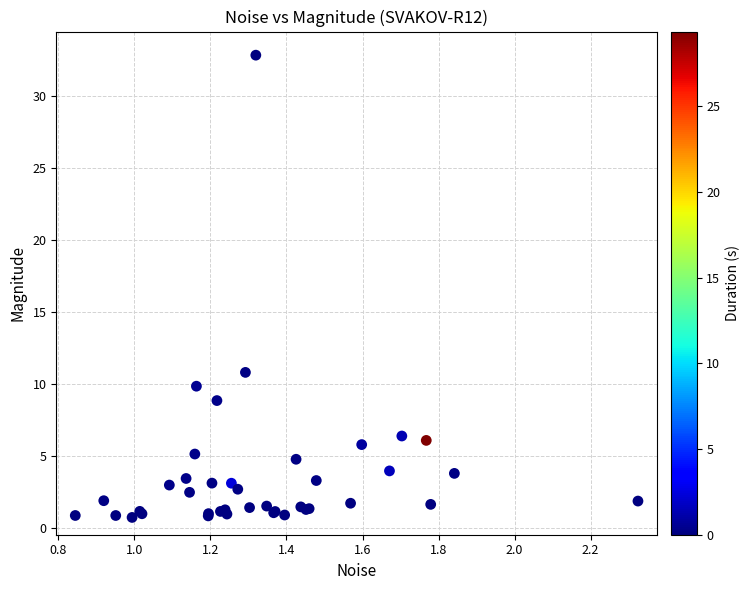

What Y value in the scatter plot is closest to 16?

10.8